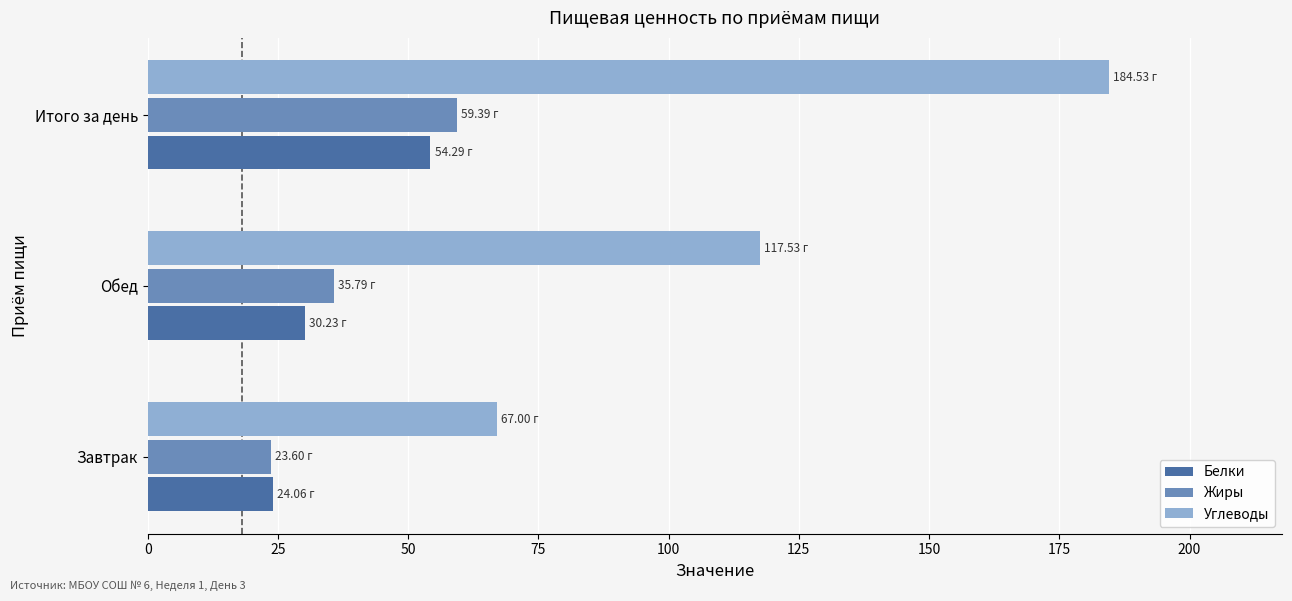

At which label is Белки closest to 39?

Обед